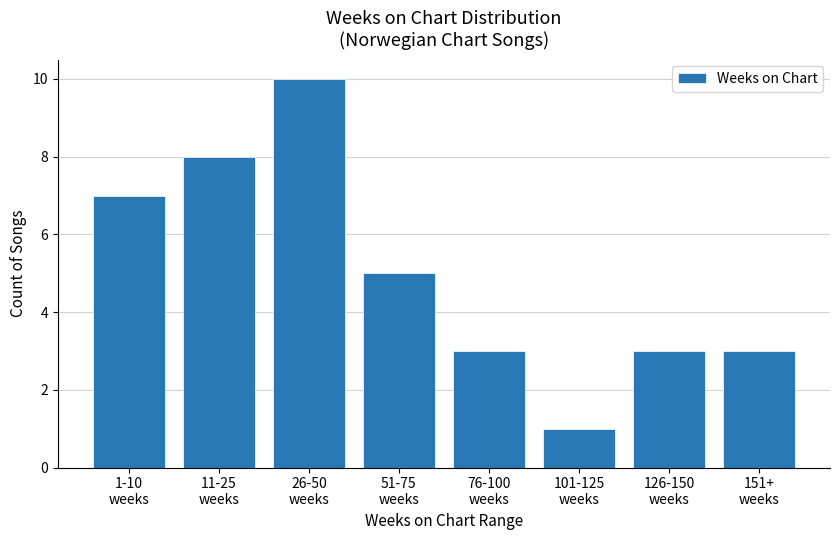

Is it true that the value at 26-50
weeks is 10?

True